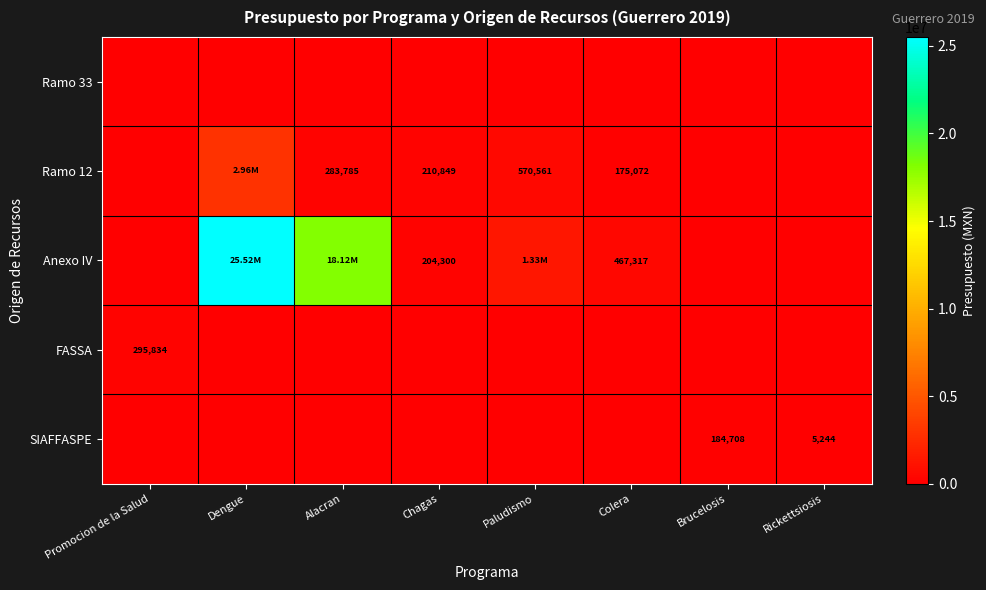

How many categories are shown in the chart?

8